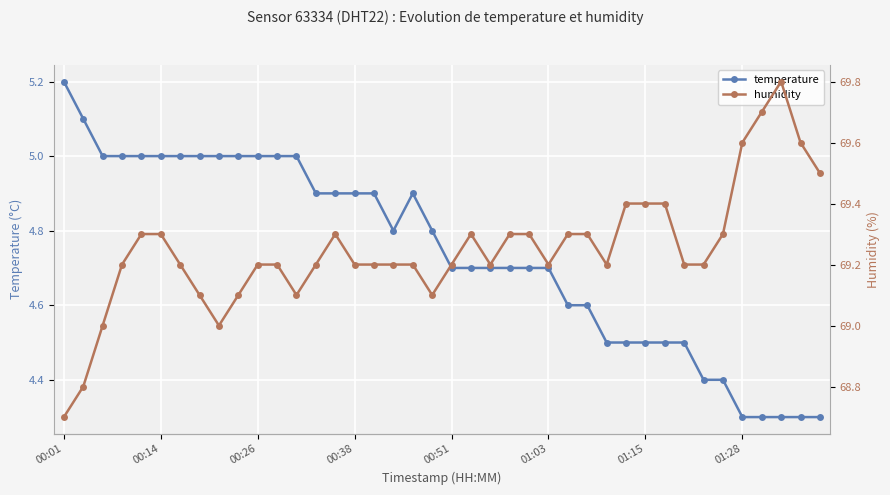

Rank the series by their maximum value, from highest to lowest.

humidity, temperature